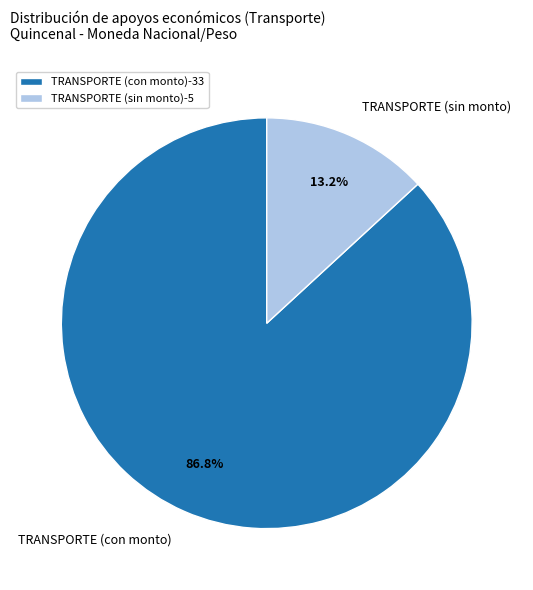

Do TRANSPORTE (con monto) and TRANSPORTE (sin monto) together represent more than half of the pie?

Yes